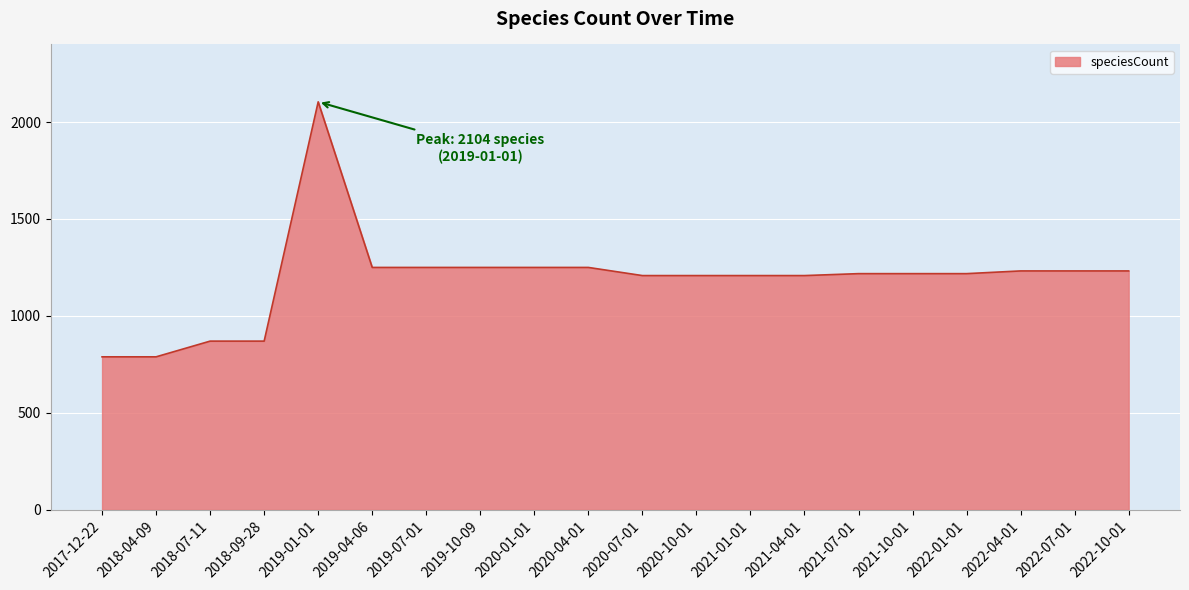

What is the difference between the second highest and minimum values?

461